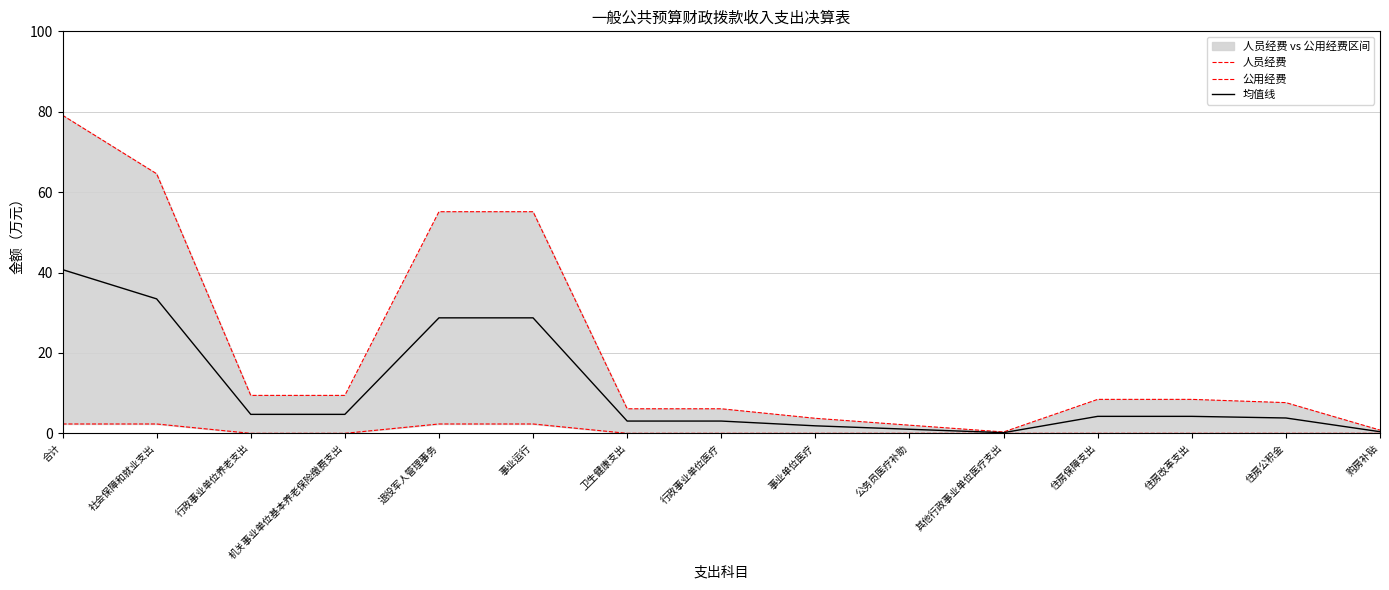

What is the label of the 14th point from the left?

住房公积金